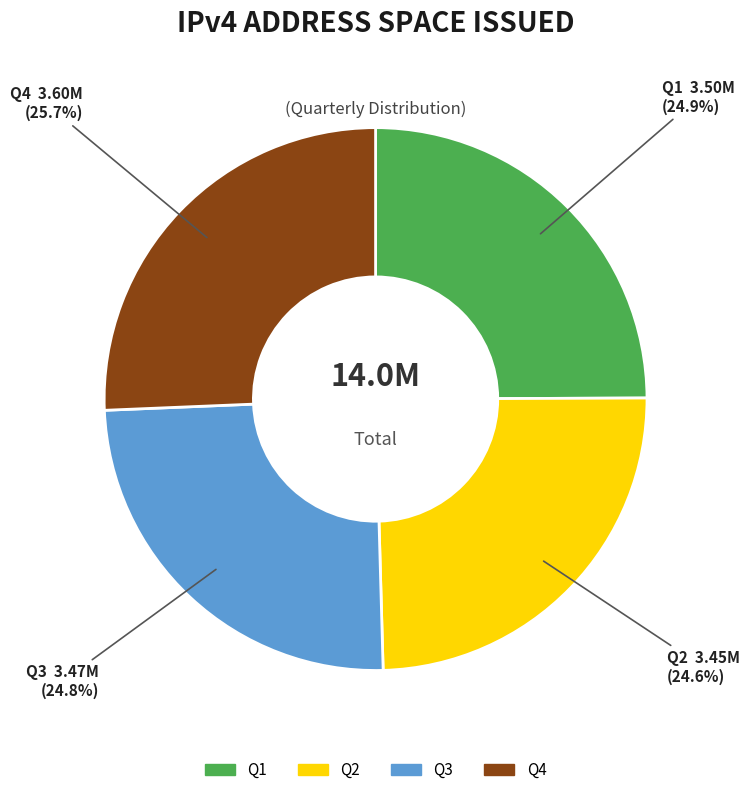

Which has a higher value, Q3 or Q4?

Q4